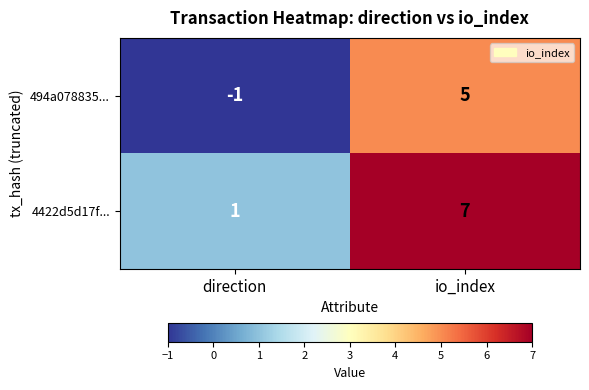

What is the sum of the 4422d5d17f... values at direction and io_index?

8